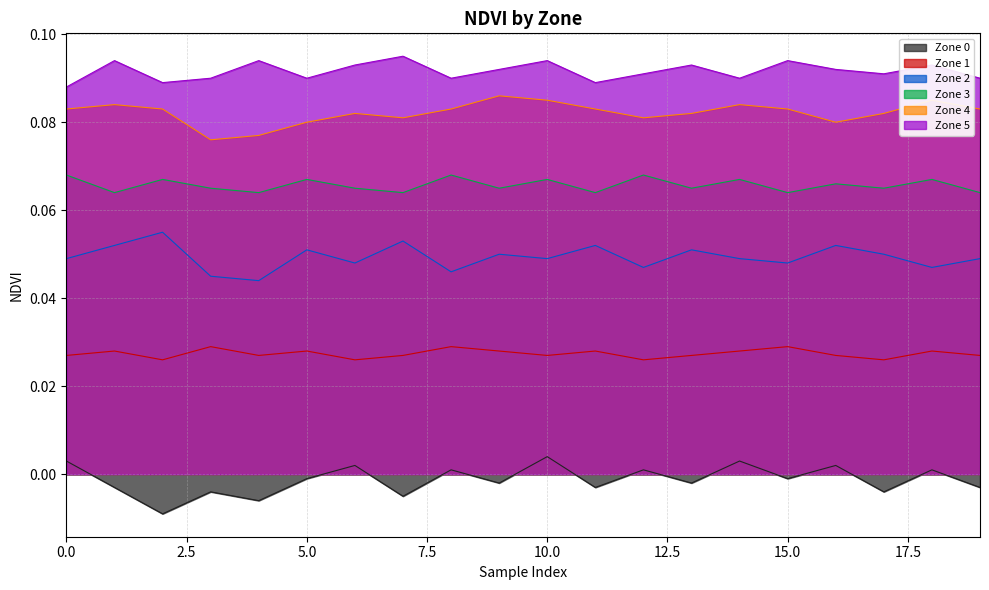

Where is the first local minimum for Zone 4?

3